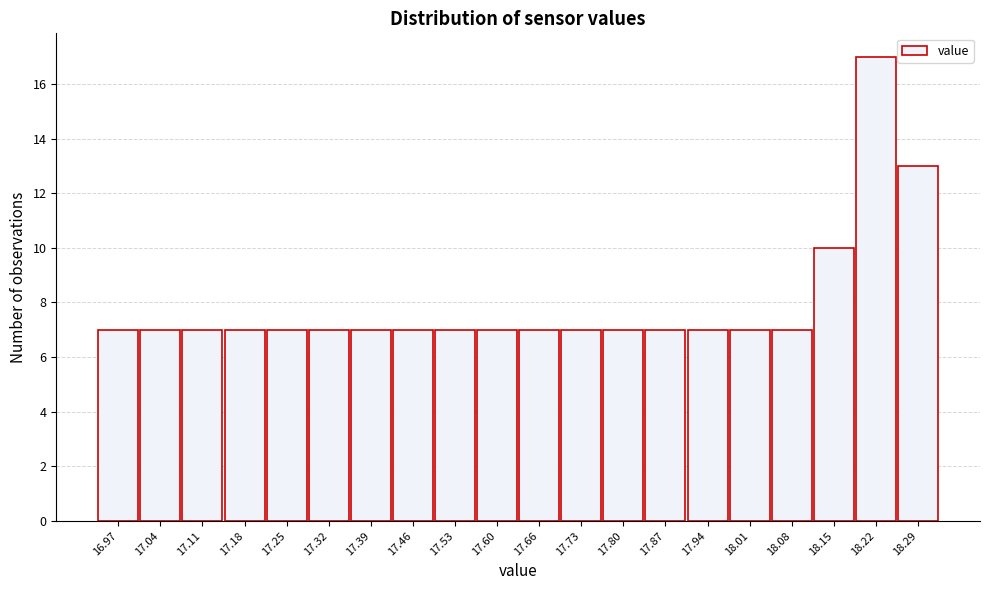

Reading left to right, what are all the values shown in this chart?

7	7	7	7	7	7	7	7	7	7	7	7	7	7	7	7	7	10	17	13